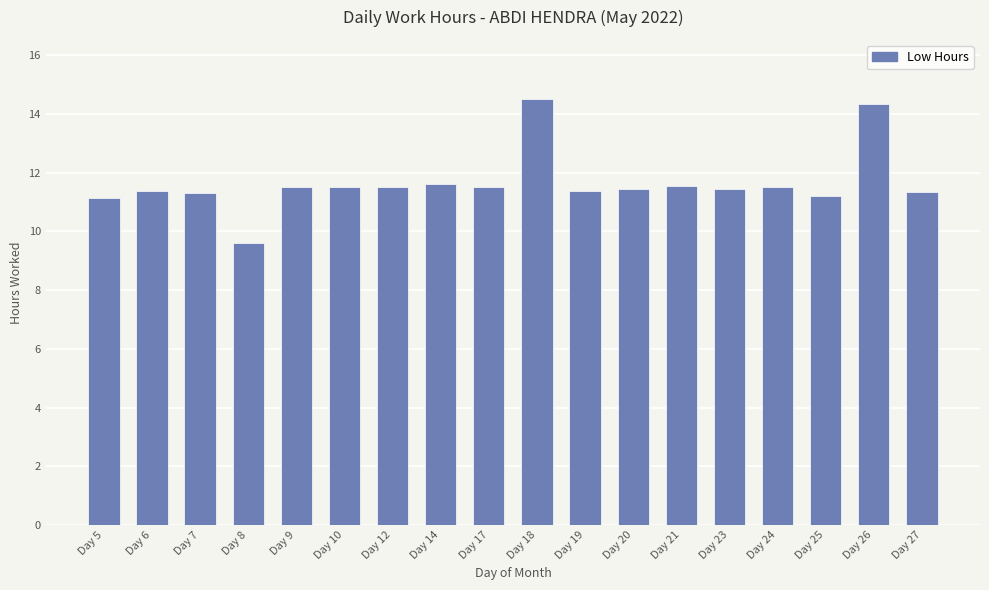

What is the difference between the maximum and minimum values?

4.9